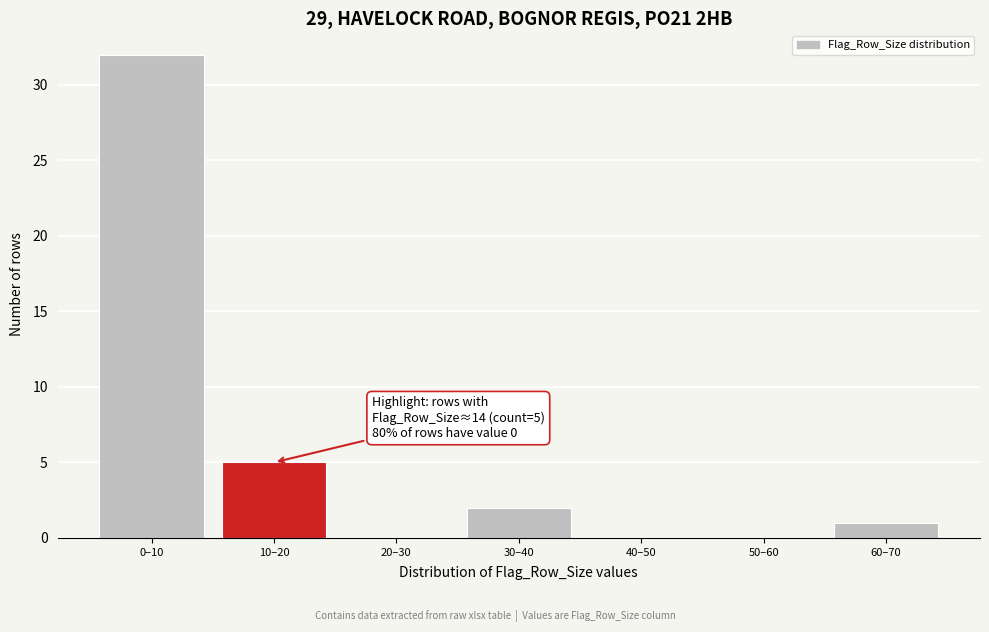

Reading left to right, what are all the values shown in this chart?

0–10=32	10–20=5	20–30=0	30–40=2	40–50=0	50–60=0	60–70=1